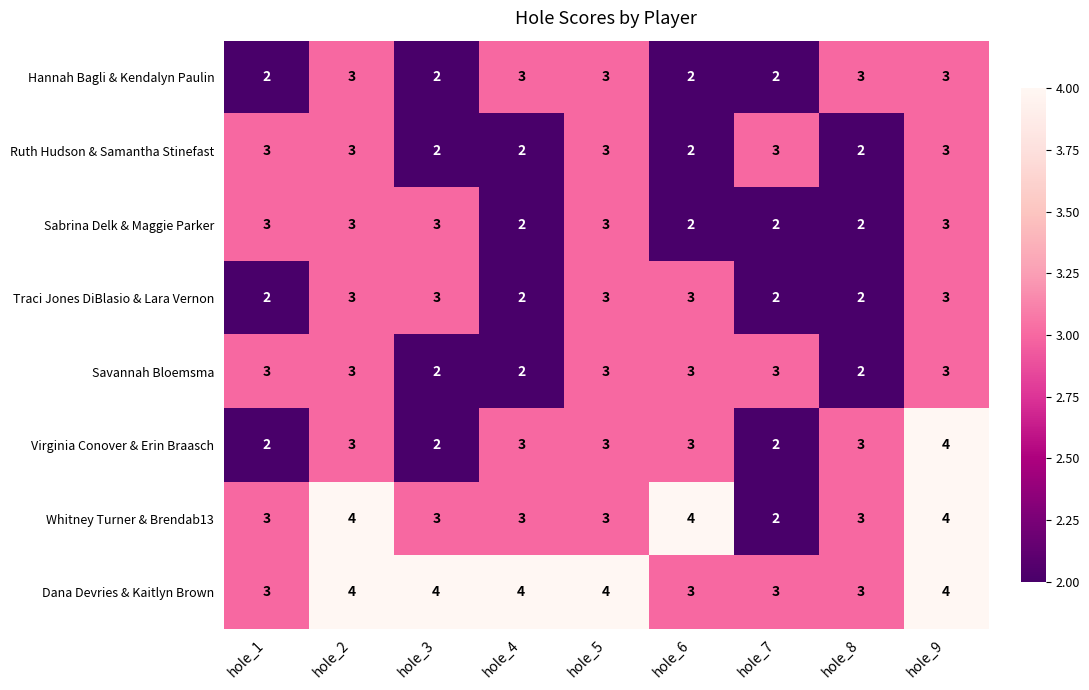

What is the highest value of the Hannah Bagli & Kendalyn Paulin series?

3